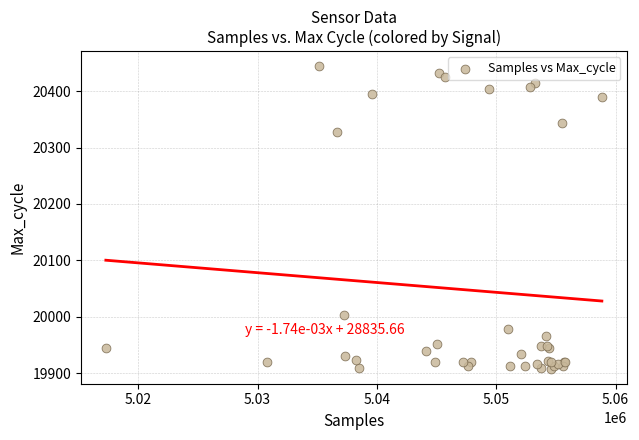

What Y value in the scatter plot is closest to 20176?

20327